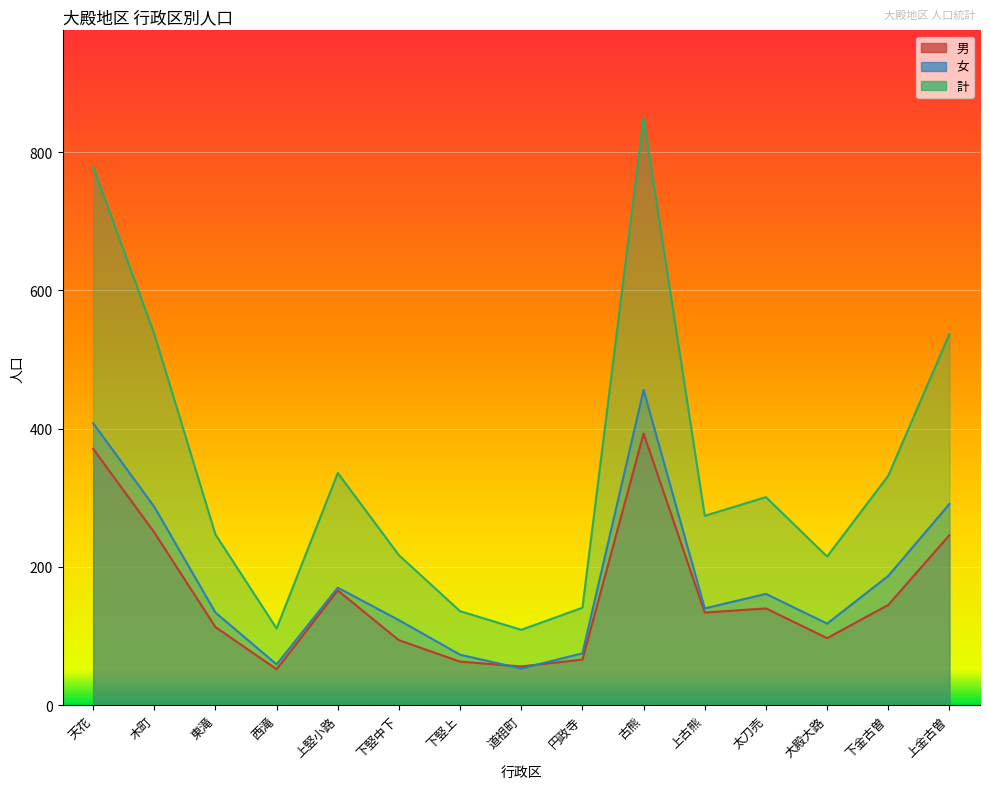

Where is the first local minimum for 女?

西滝